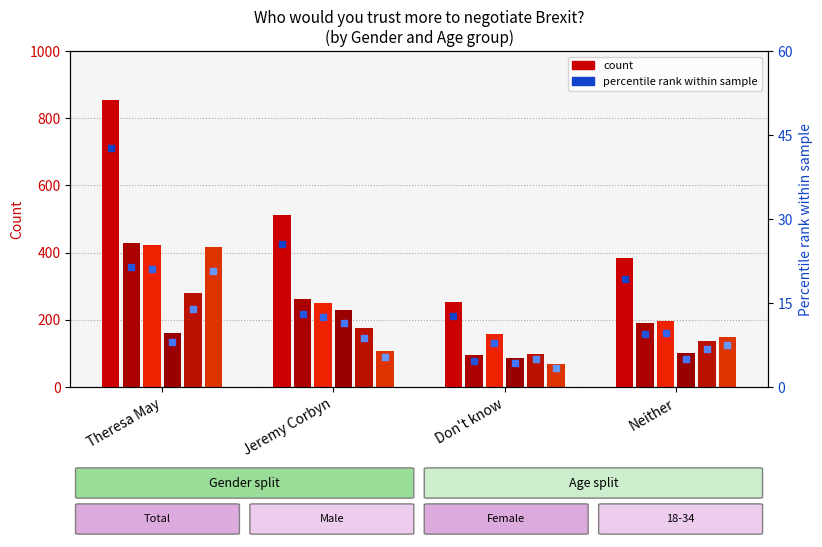

How many values in the Female series are below 251?

2